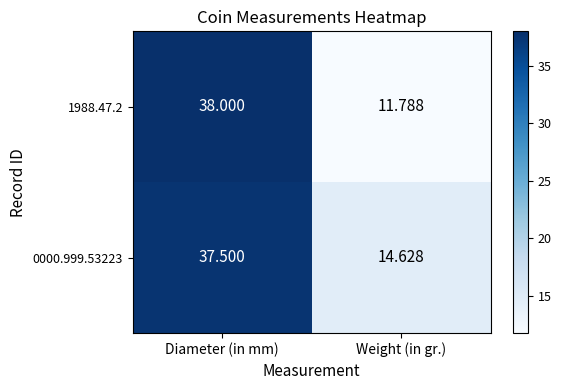

At which label does 0000.999.53223 reach its minimum?

Weight (in gr.)